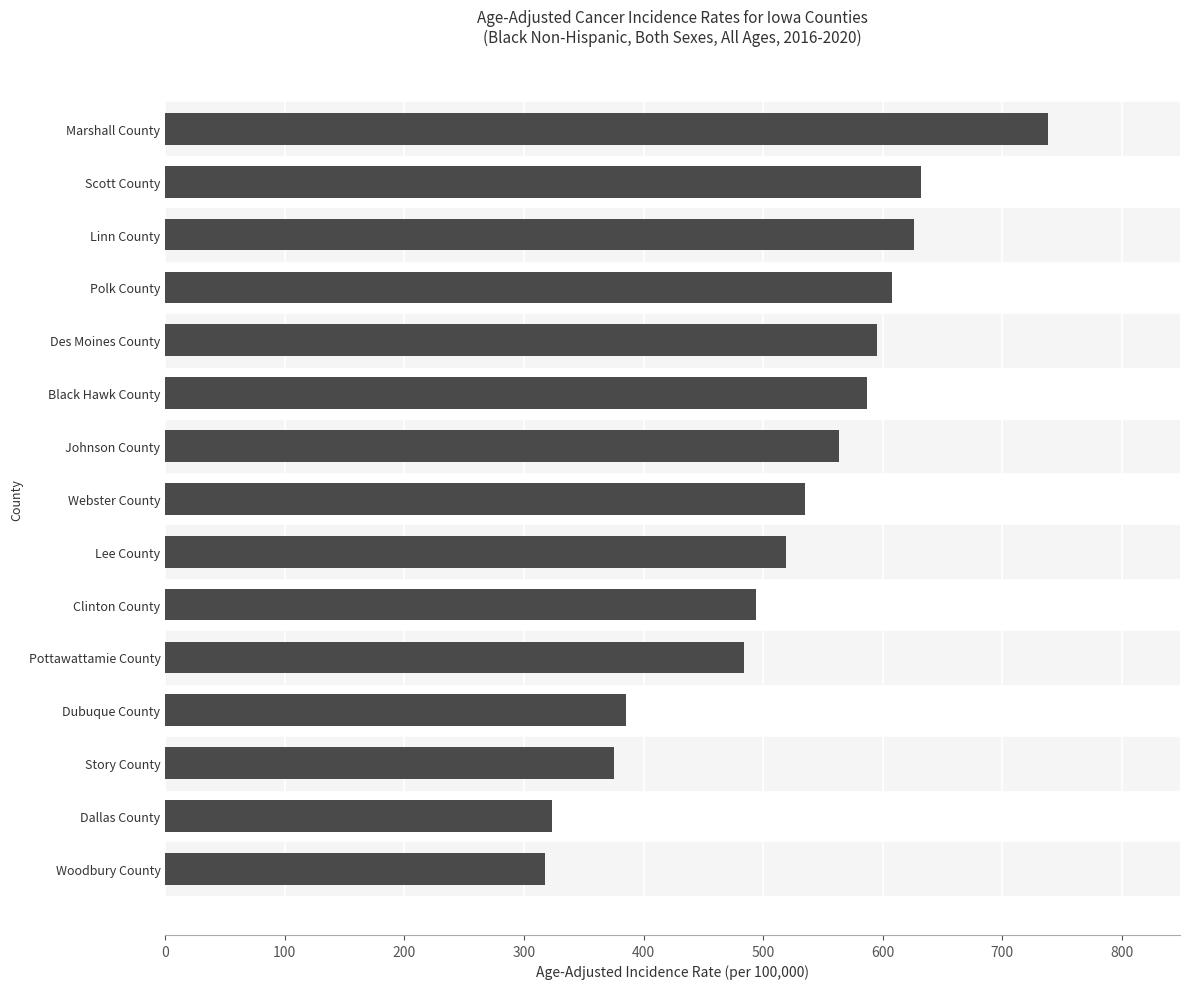

What is the greatest value displayed?

737.9